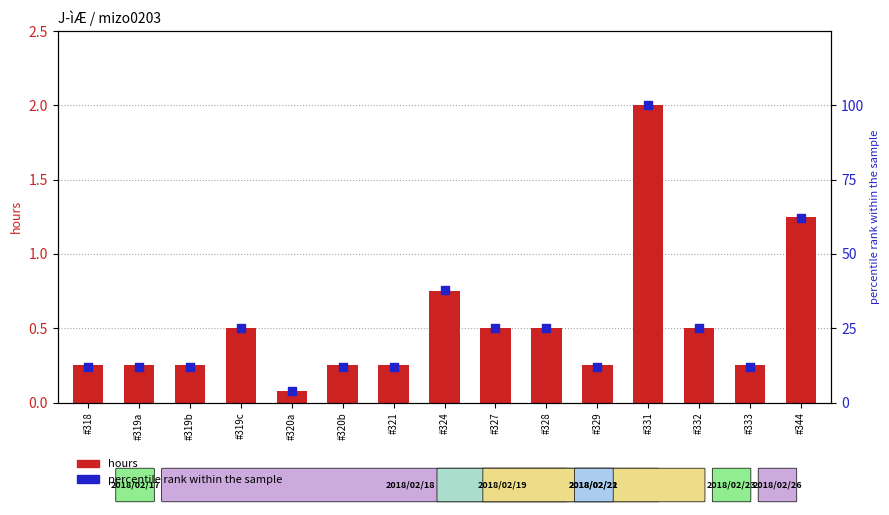

Is the value of hours at #327 greater than the value of percentile rank at #332?

No